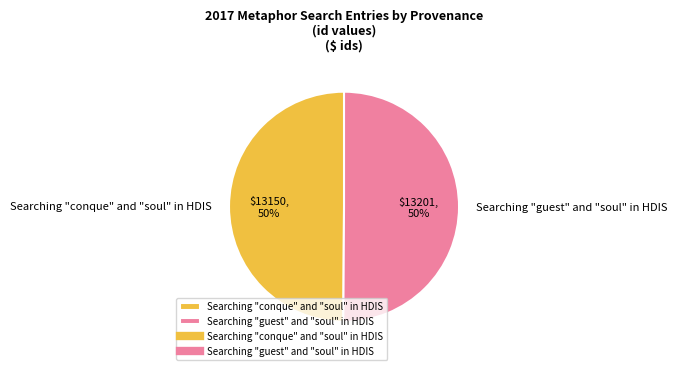

How many segments does this pie chart have?

2